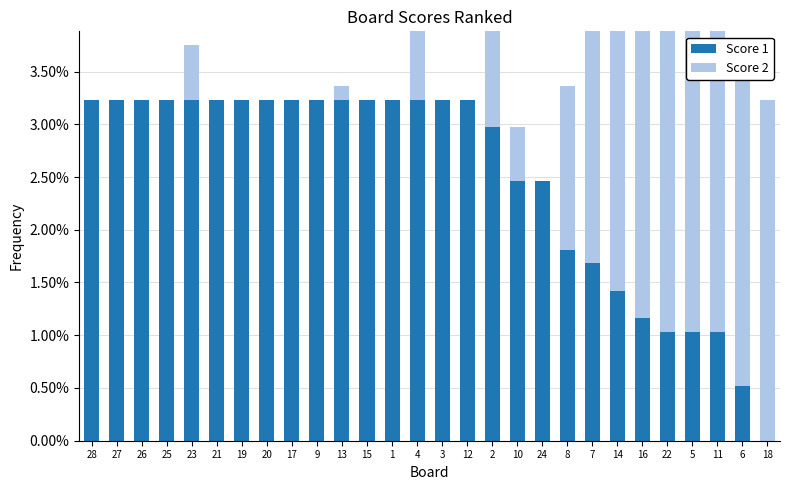

Which series has the largest total across all categories?

Score 1